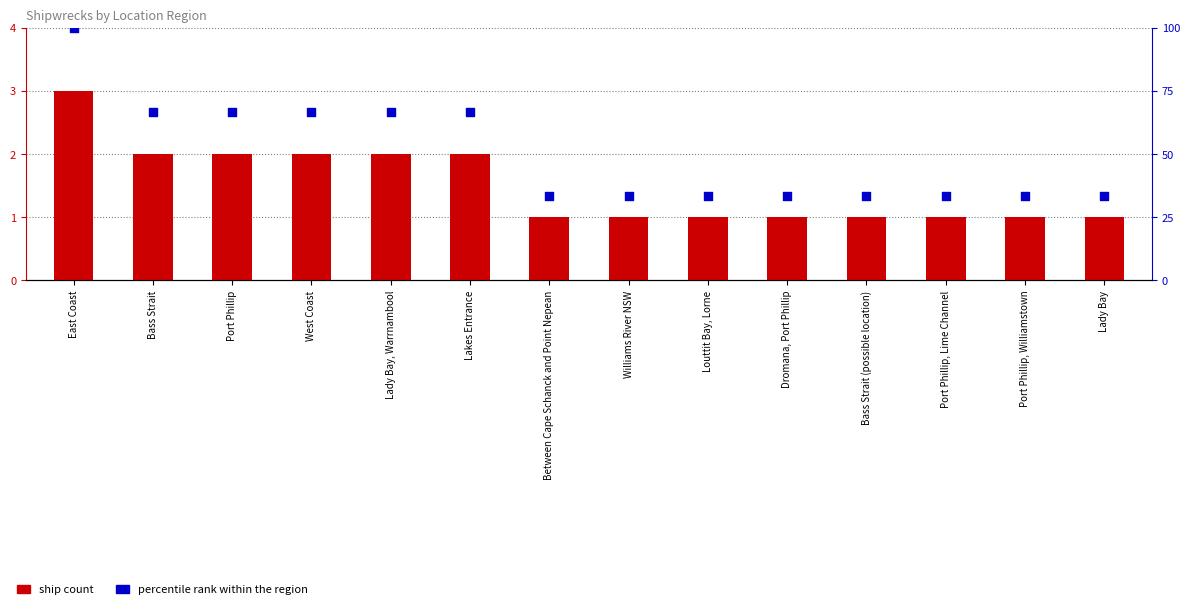

What are all the series names shown in the legend?

ship count, percentile rank within the region